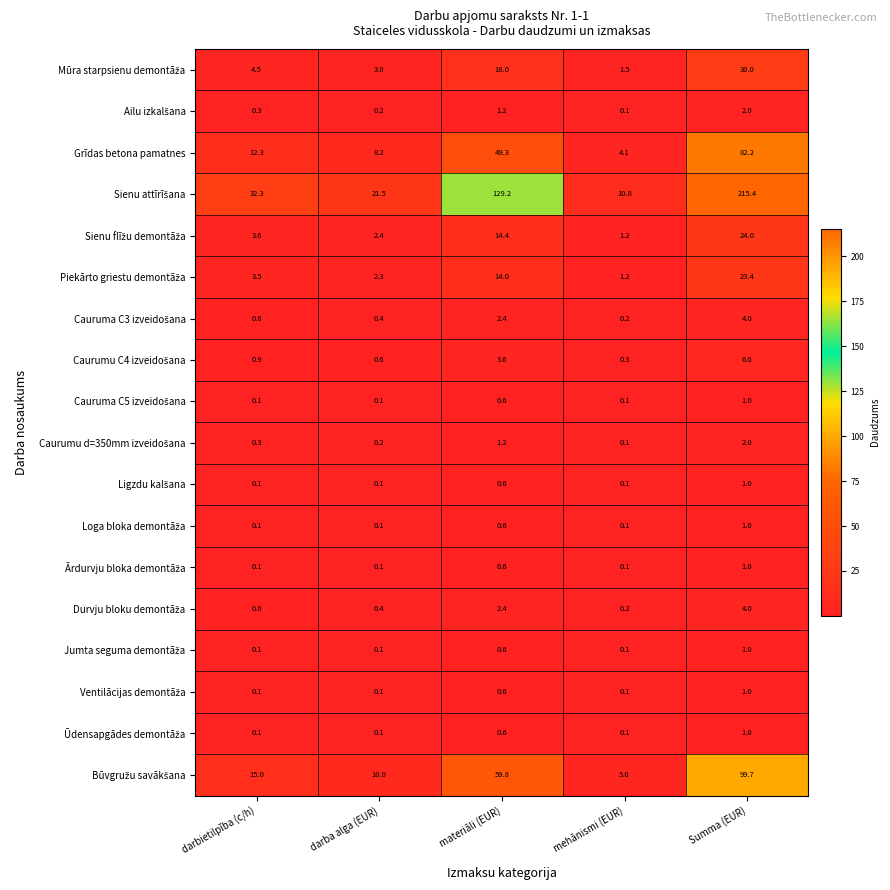

What is the maximum value shown in the chart?

215.4